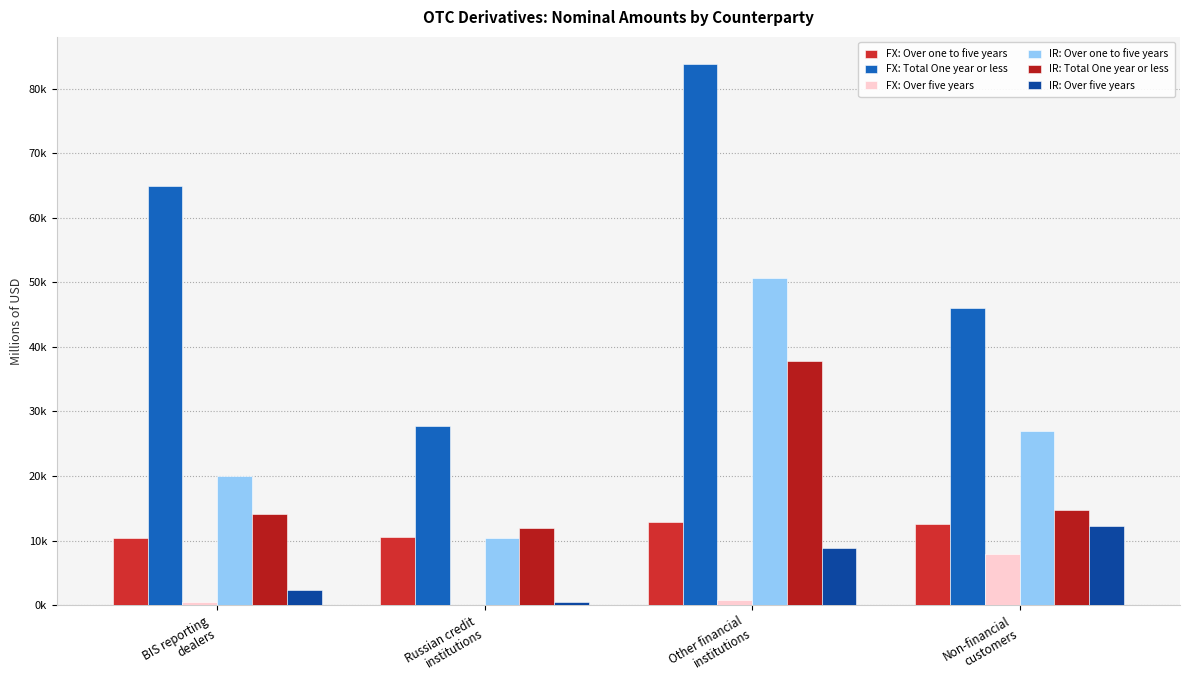

Does the chart contain stacked bars?

No